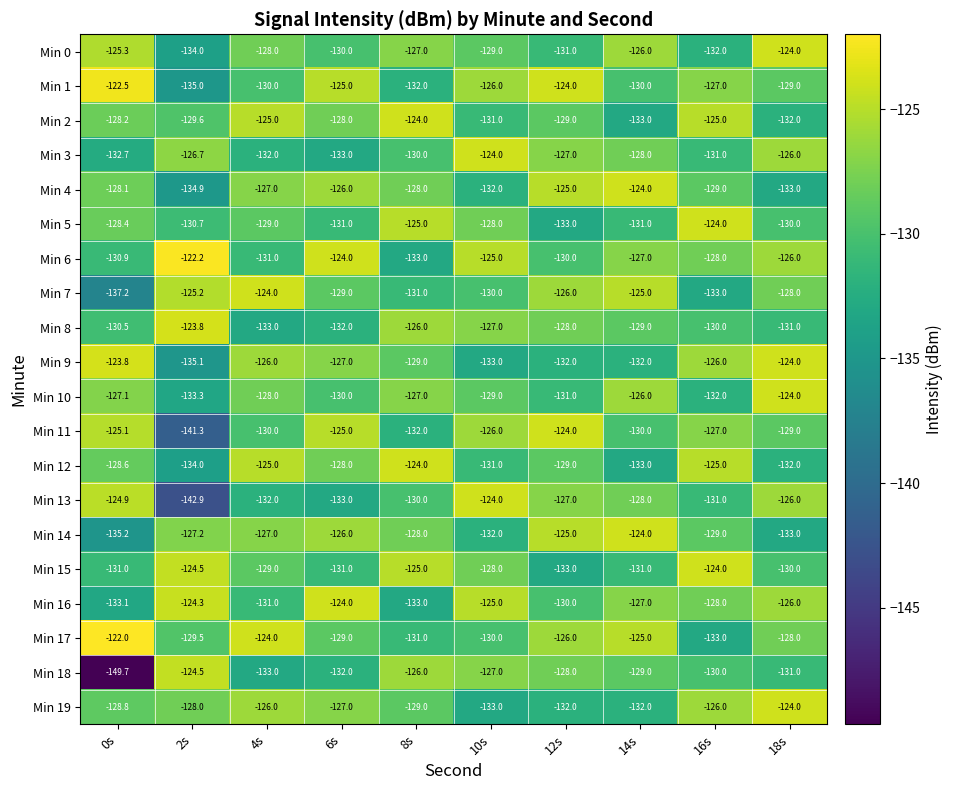

Is it true that Min 3 equals -75.7 at 10s?

False